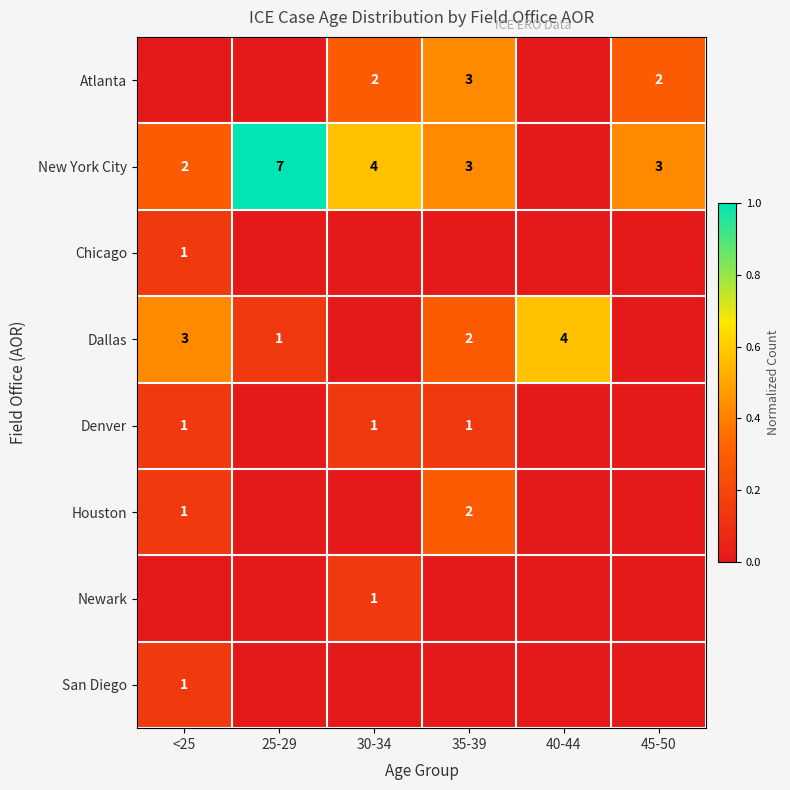

True or false: Houston has a value of 0 at <25.

False